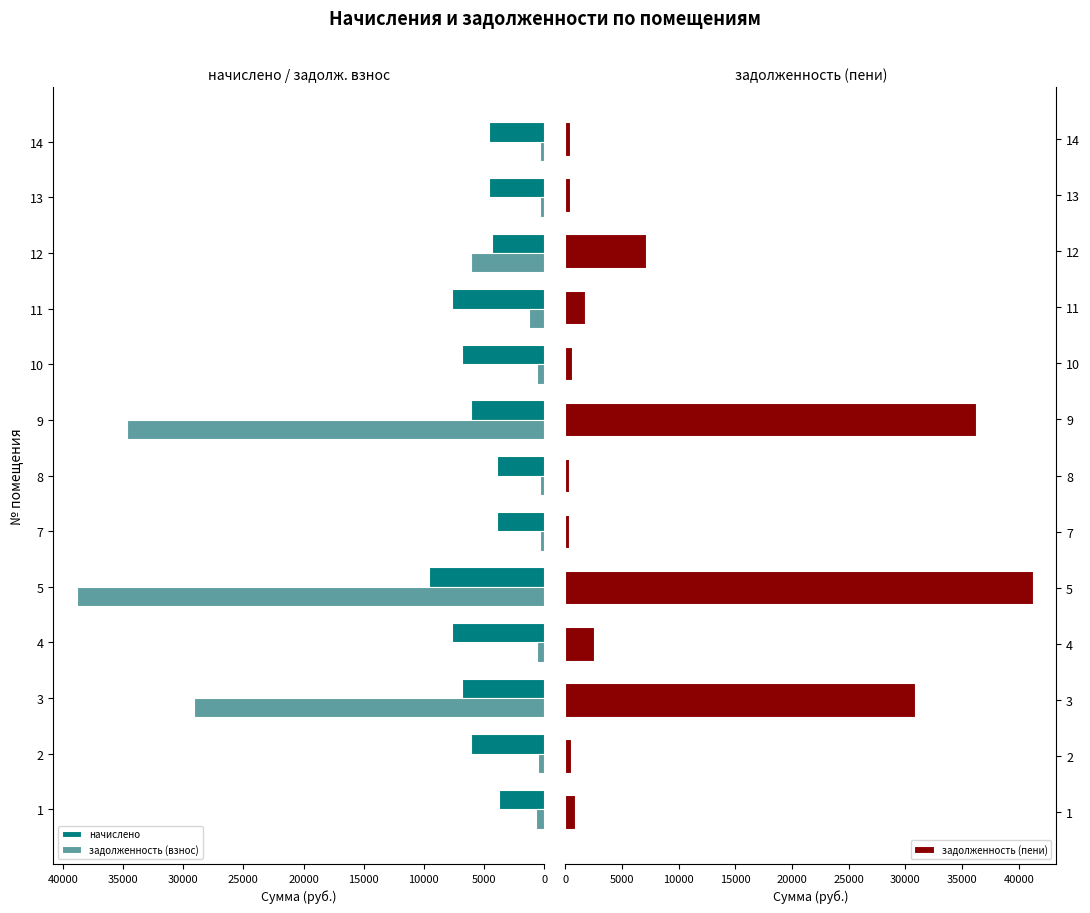

How many data points in задолженность (взнос) are less than 640?

6